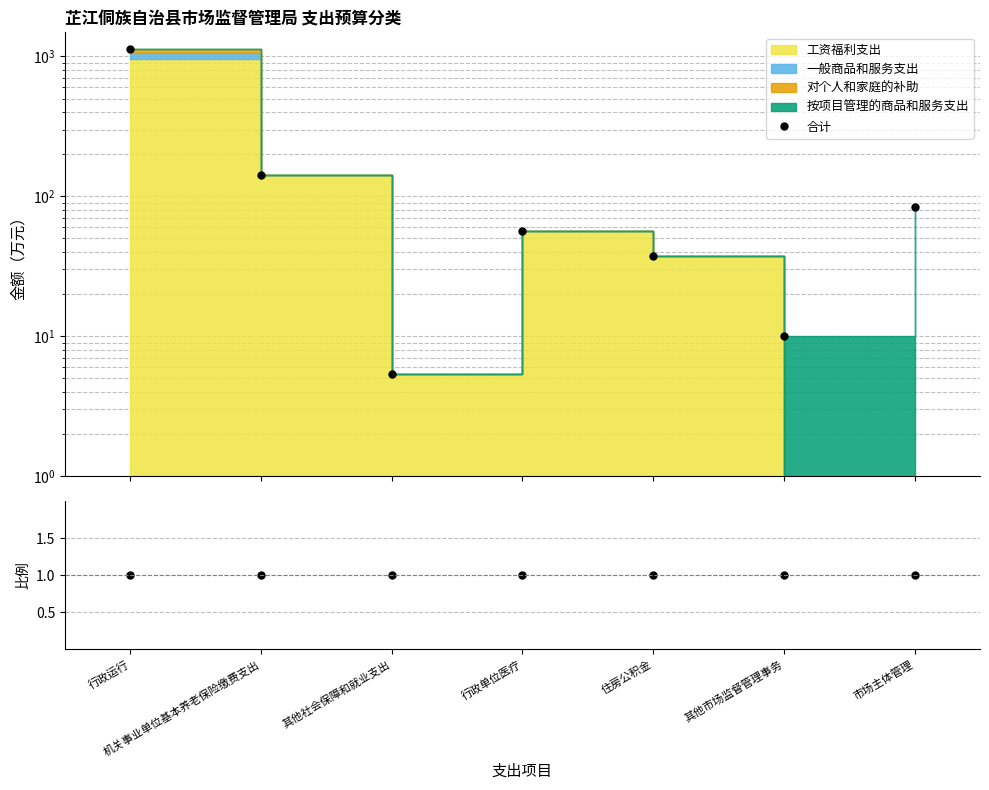

The value of 合计 at 行政运行 is 1137.4. True or false?

True